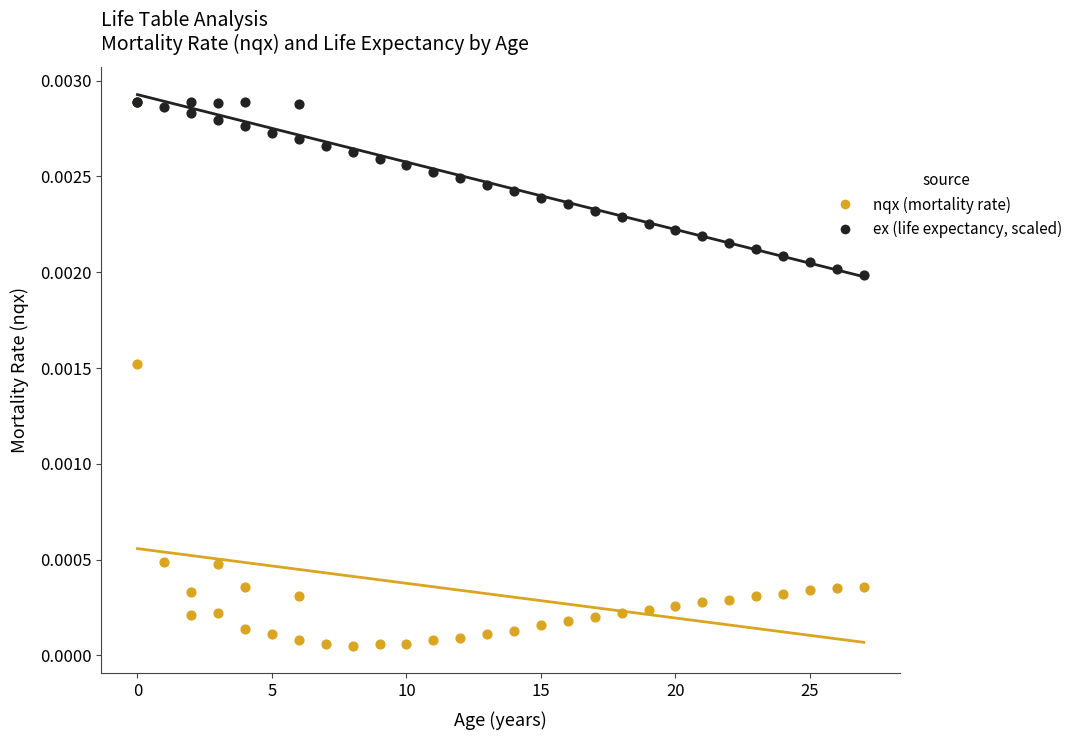

What are all the series names shown in the legend?

nqx (mortality rate), ex (life expectancy, scaled)